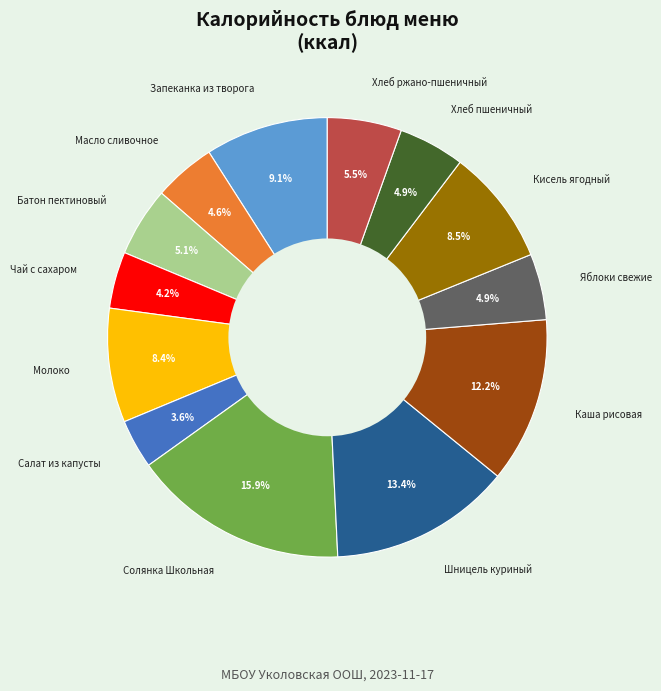

Is there any slice that represents more than half of the pie?

No